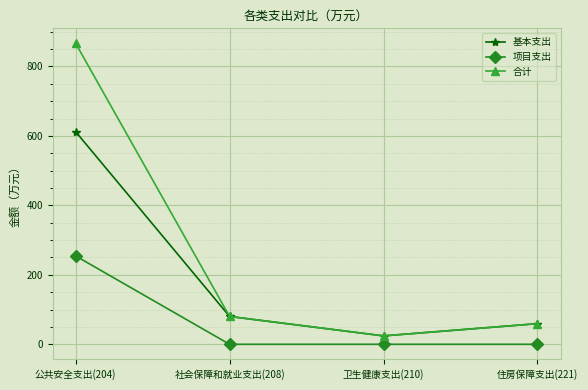

What is the label of the 2nd point from the right?

卫生健康支出(210)